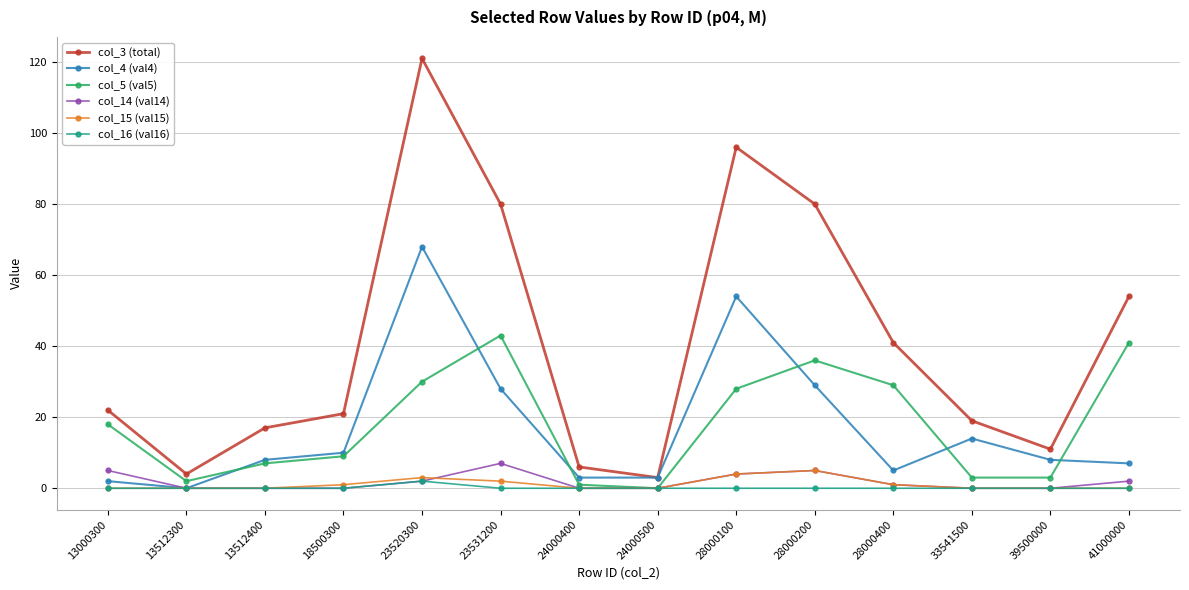

What is the difference between the maximum and minimum values in the col_15 (val15) series?

5